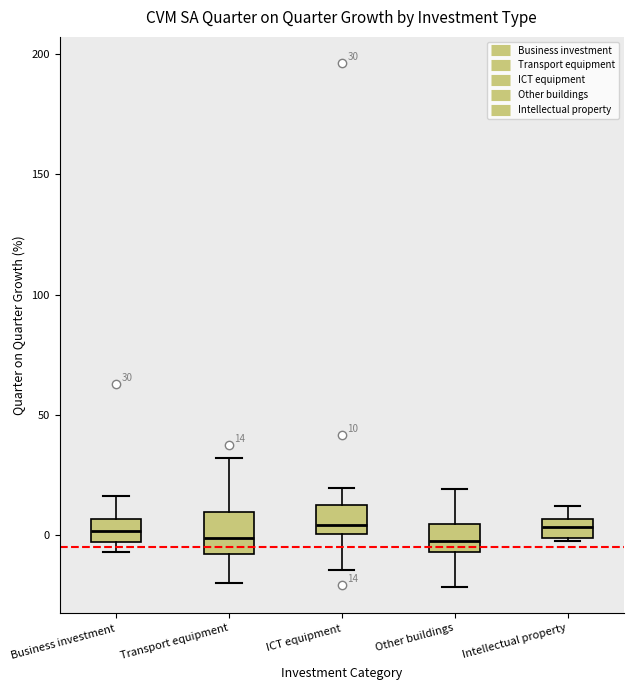

Which box is the tallest, from its lower edge to its upper edge?

Transport equipment